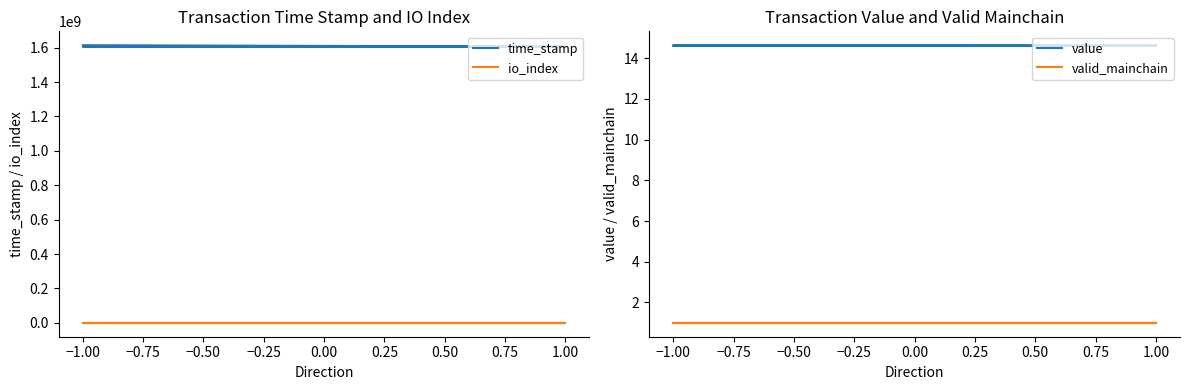

Between −1.00 and 1.00, which is larger?

−1.00